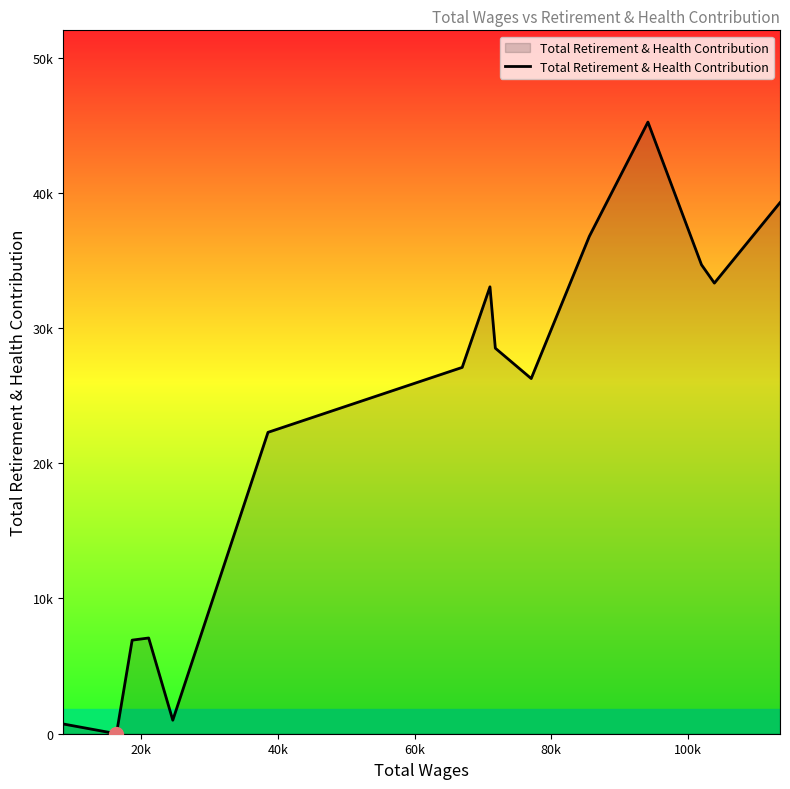

Does the chart display data point markers on the line(s)?

No